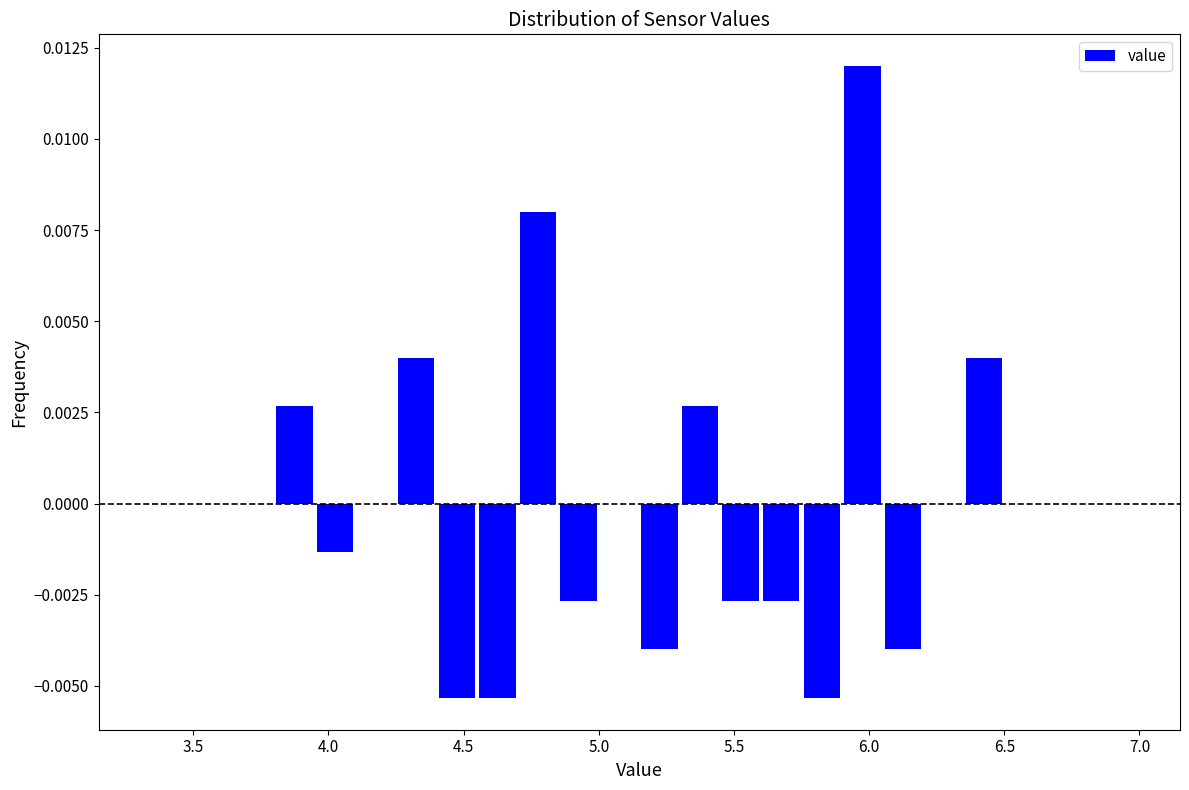

Read against the x-axis, roughly where is the centre of the tallest bar?

6.00